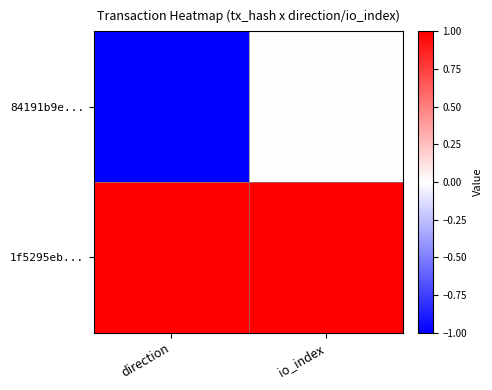

Reading left to right, list all the values displayed in this chart.

84191b9e...: direction=-1	io_index=0
1f5295eb...: direction=1	io_index=1